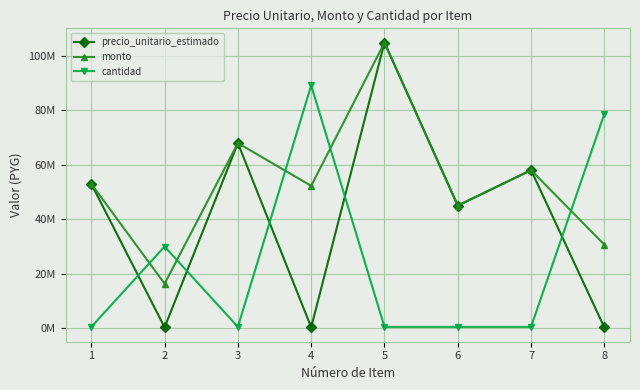

What are all the series names shown in the legend?

precio_unitario_estimado, monto, cantidad